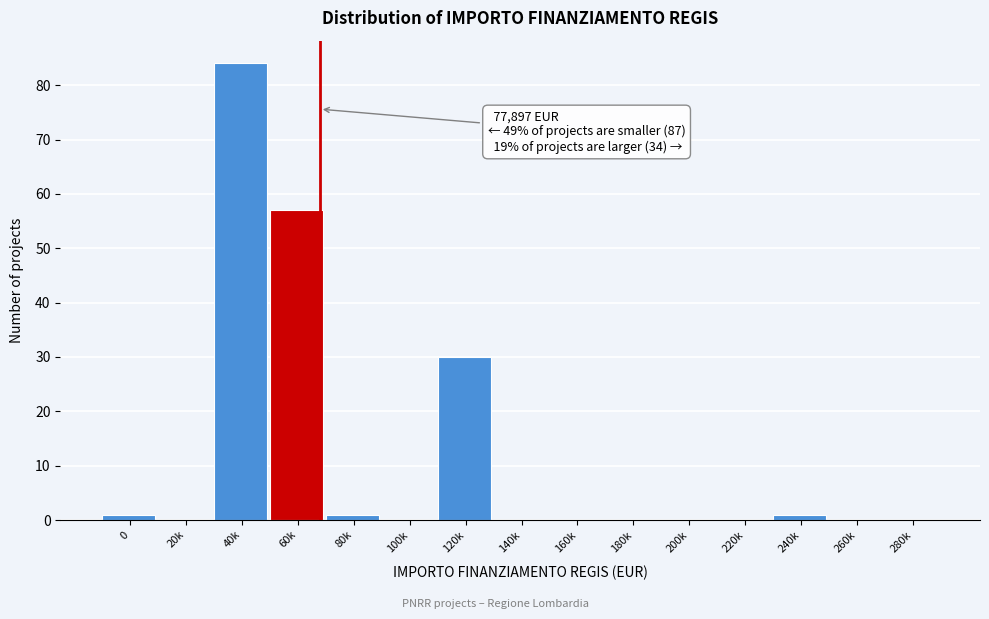

Reading right to left, what are all the values shown in this chart?

280k=0	260k=0	240k=1	220k=0	200k=0	180k=0	160k=0	140k=0	120k=30	100k=0	80k=1	60k=57	40k=84	20k=0	0=1